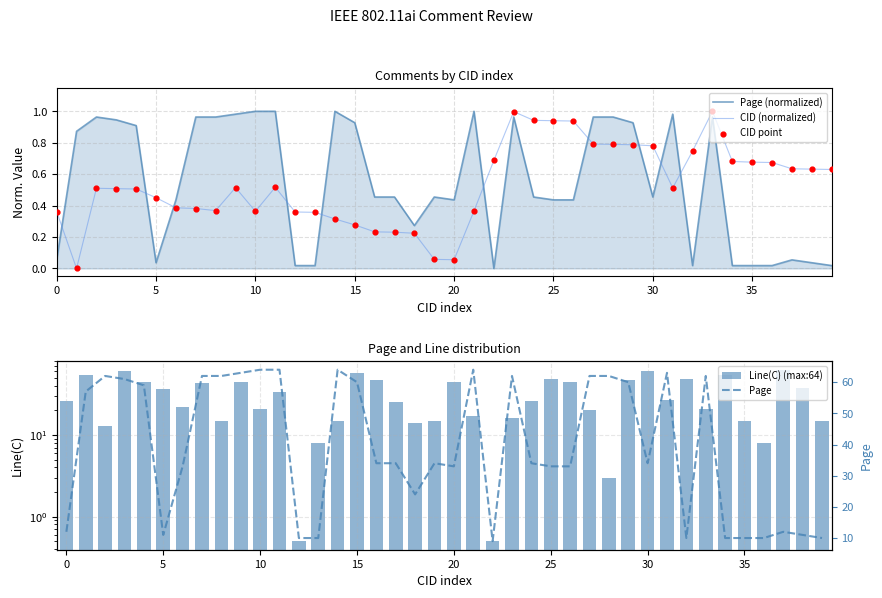

Which series has the largest total across all categories?

Page